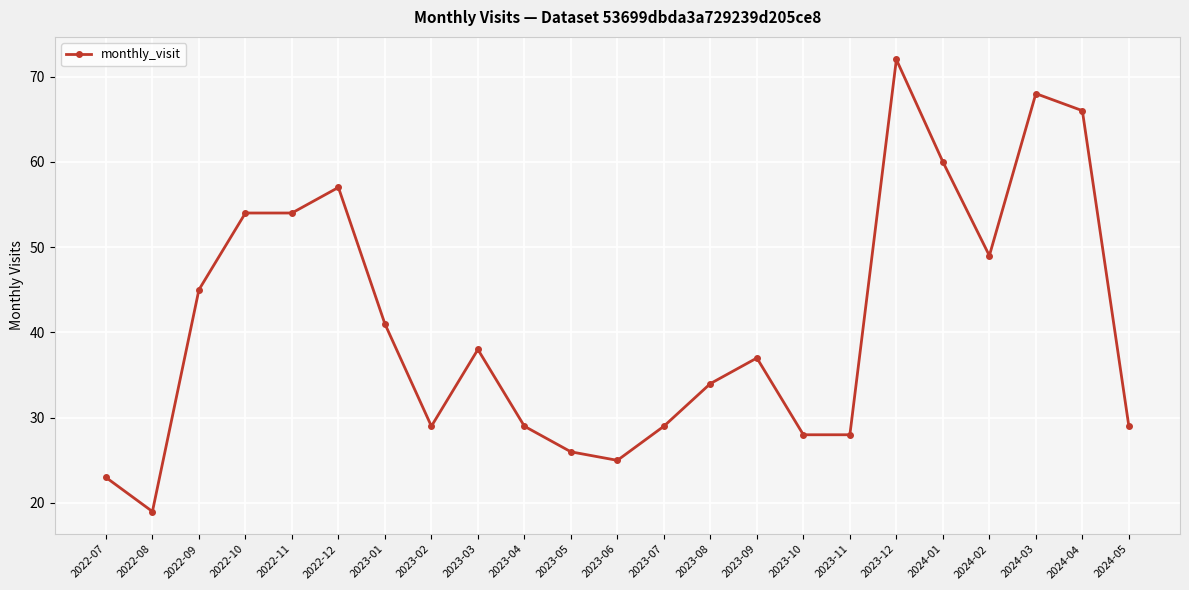

What is the sum of the values at 2022-11 and 2023-10?

82